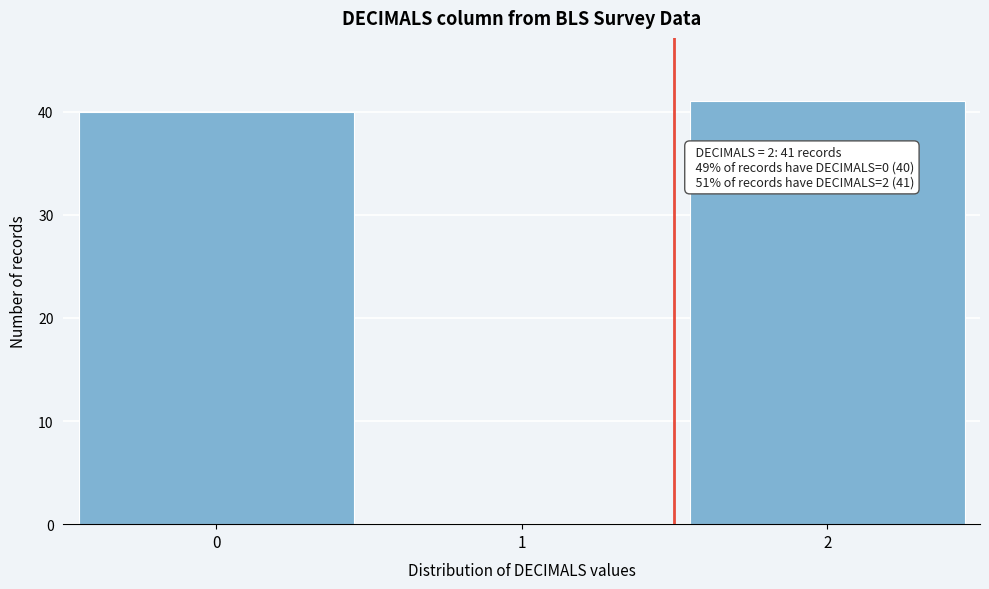

Reading left to right, what are all the values shown in this chart?

0=40	1=0	2=41